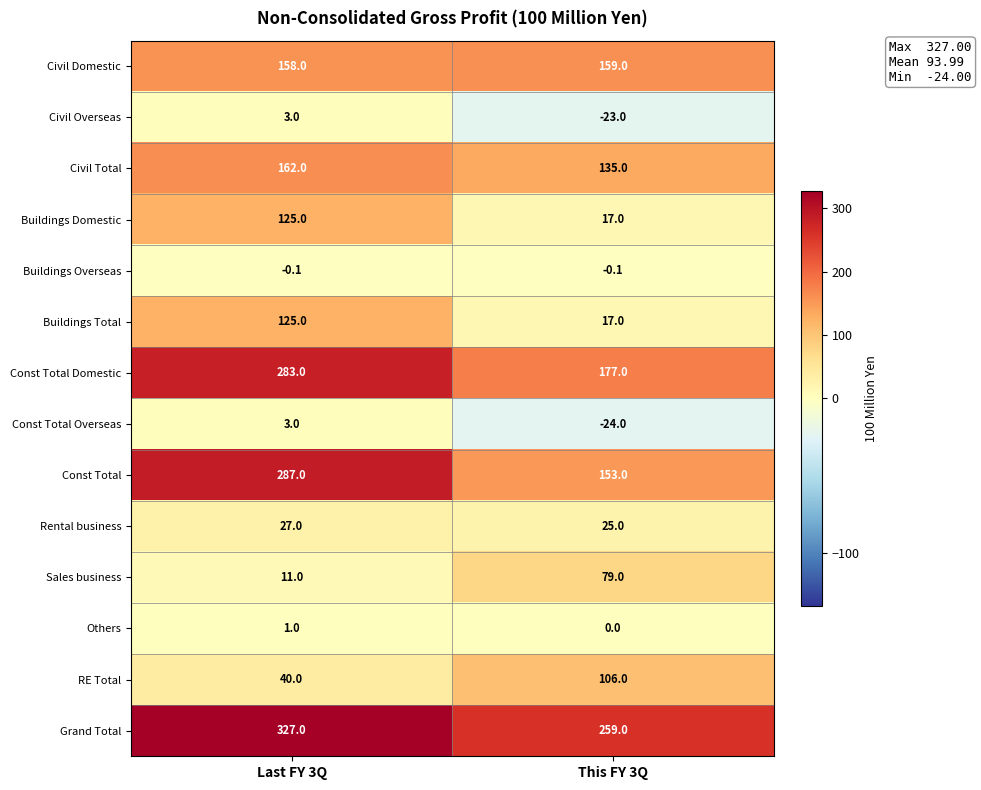

The value of Const Total at Last FY 3Q is 287.0. True or false?

True